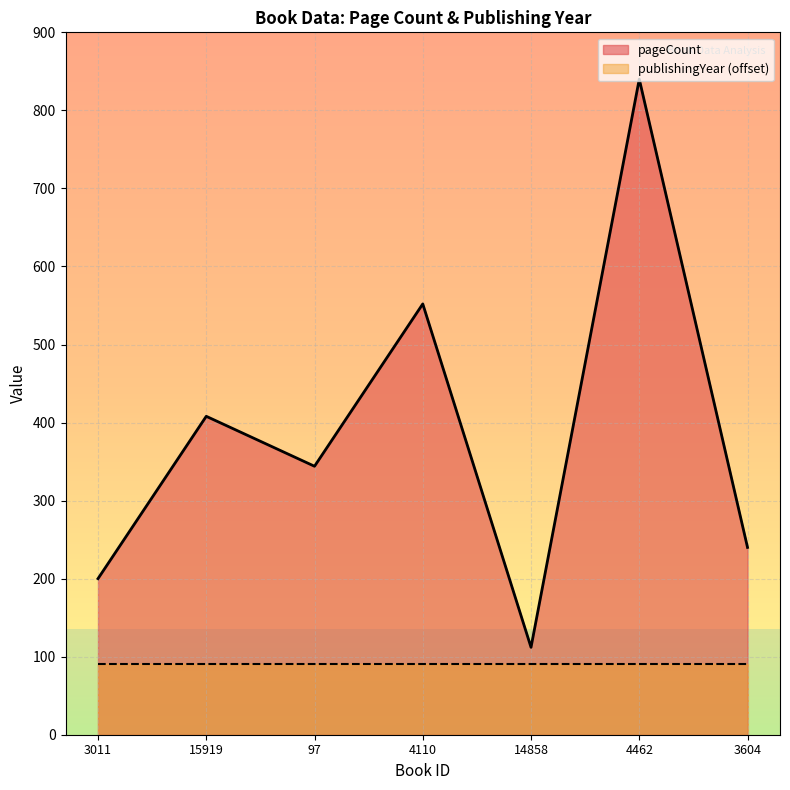

Count the number of data series in this chart.

2